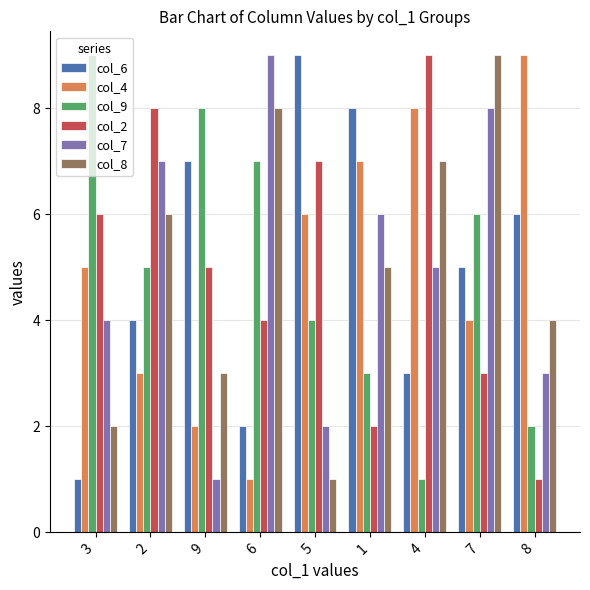

Rank the series at 9 from highest to lowest value.

col_9, col_6, col_2, col_8, col_4, col_7